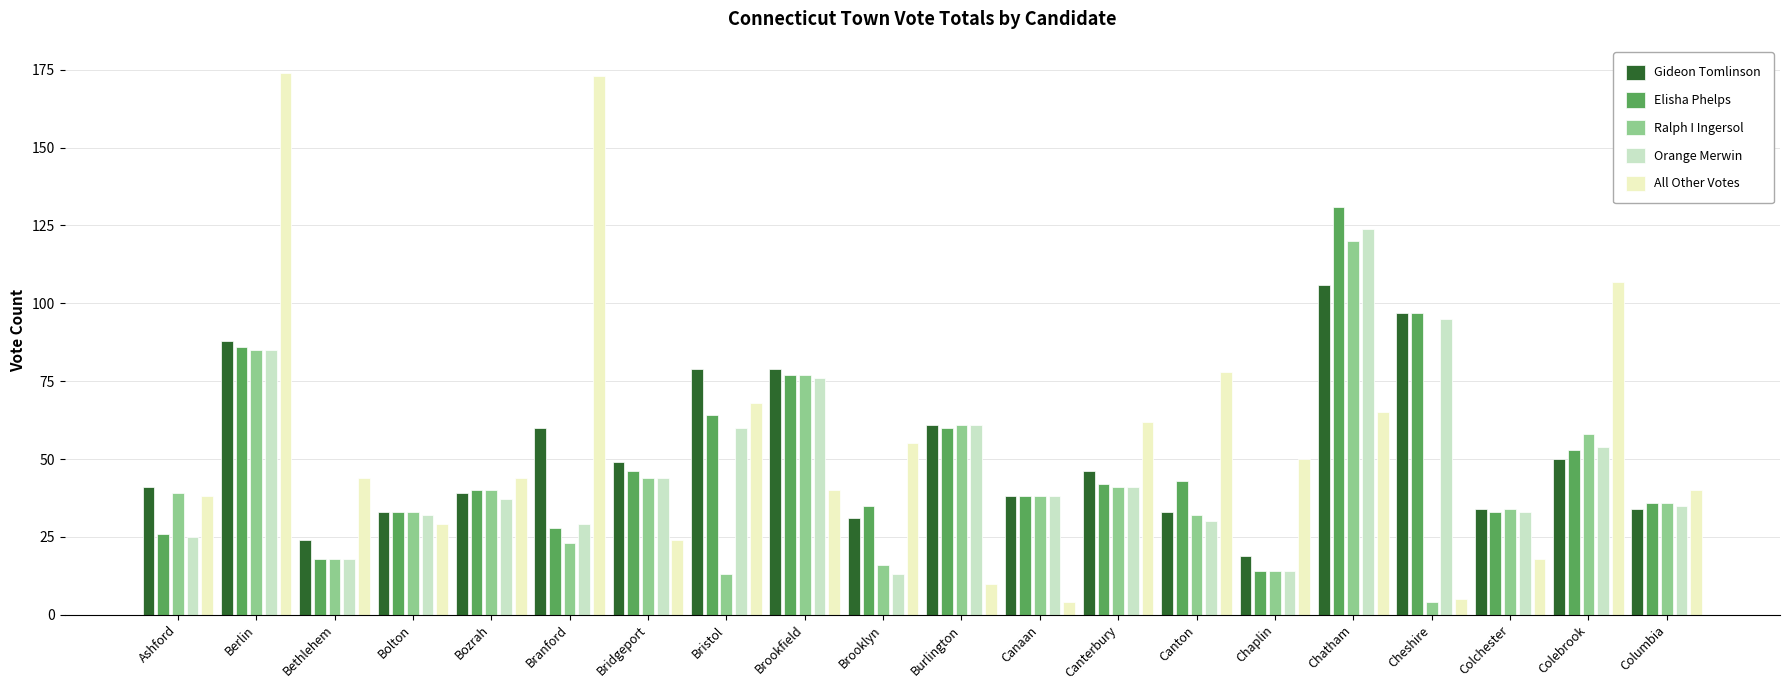

Between Bristol and Cheshire, which series saw the biggest shift?

All Other Votes